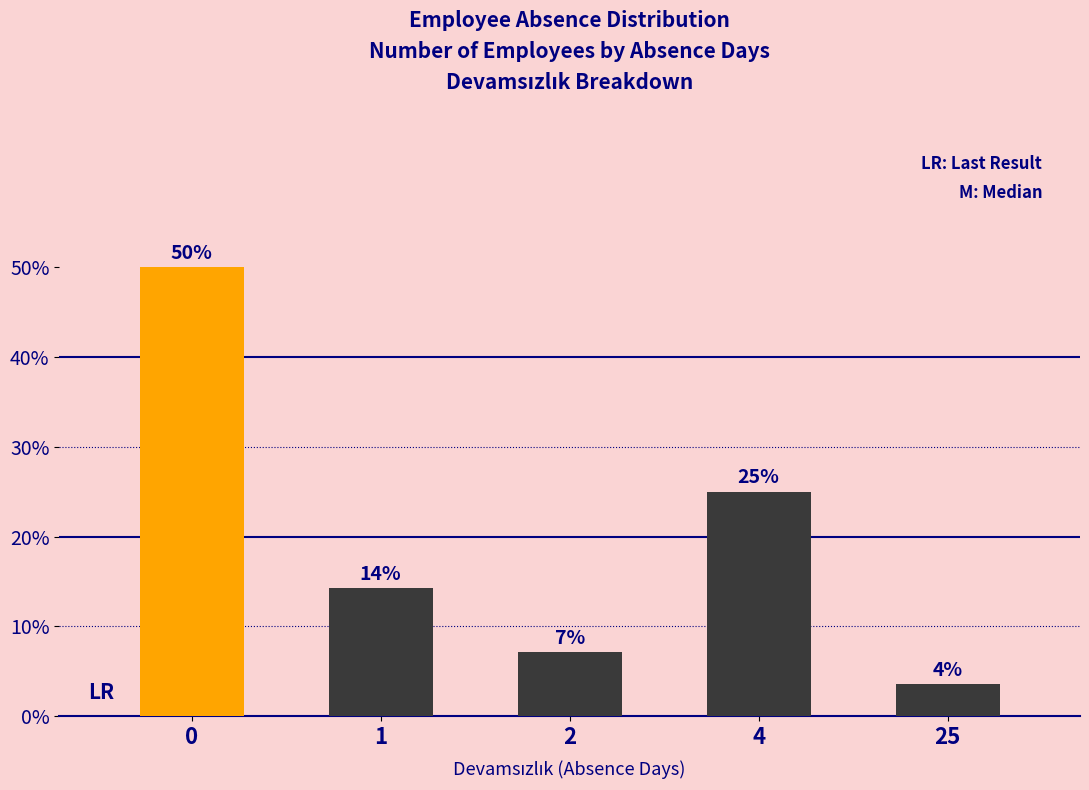

How many bars are there in total?

5